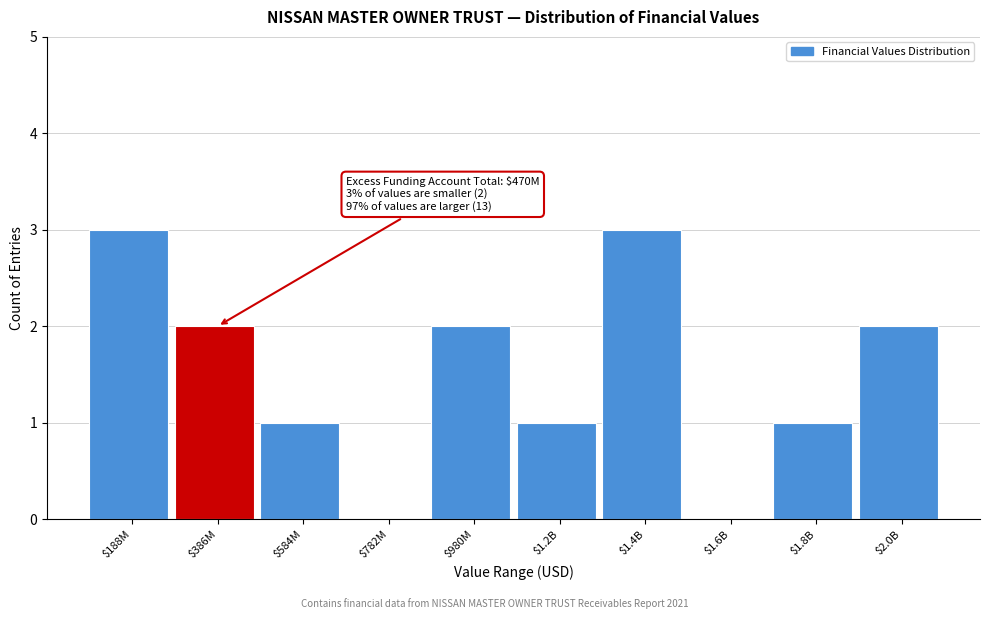

Is it true that the value at $1.4B is 1?

False